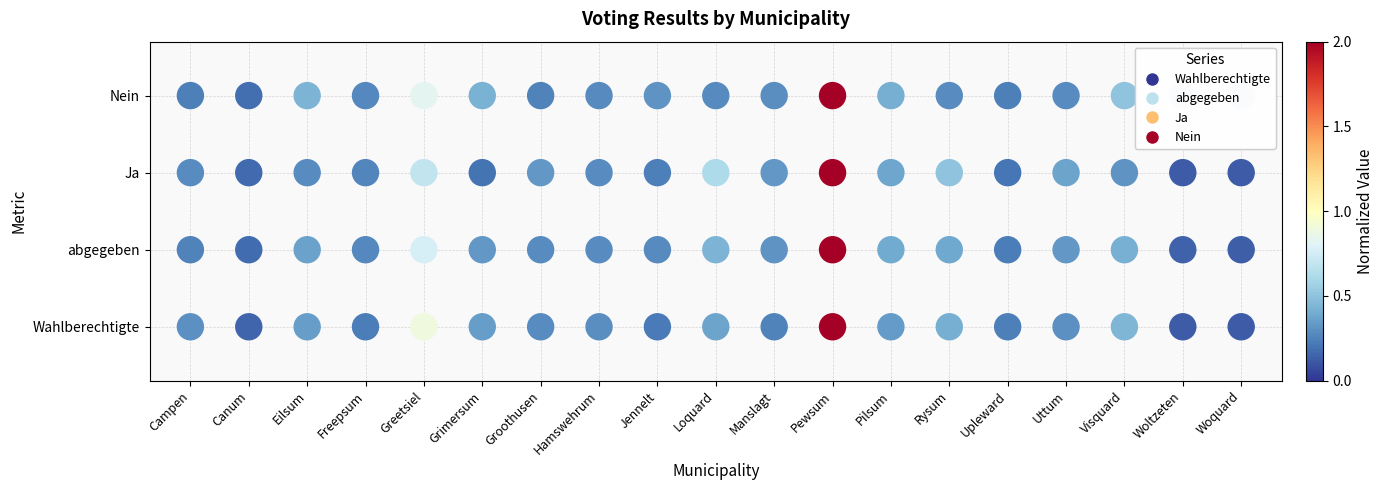

Rank the series by their average value, from highest to lowest.

Nein, Ja, abgegeben, Wahlberechtigte